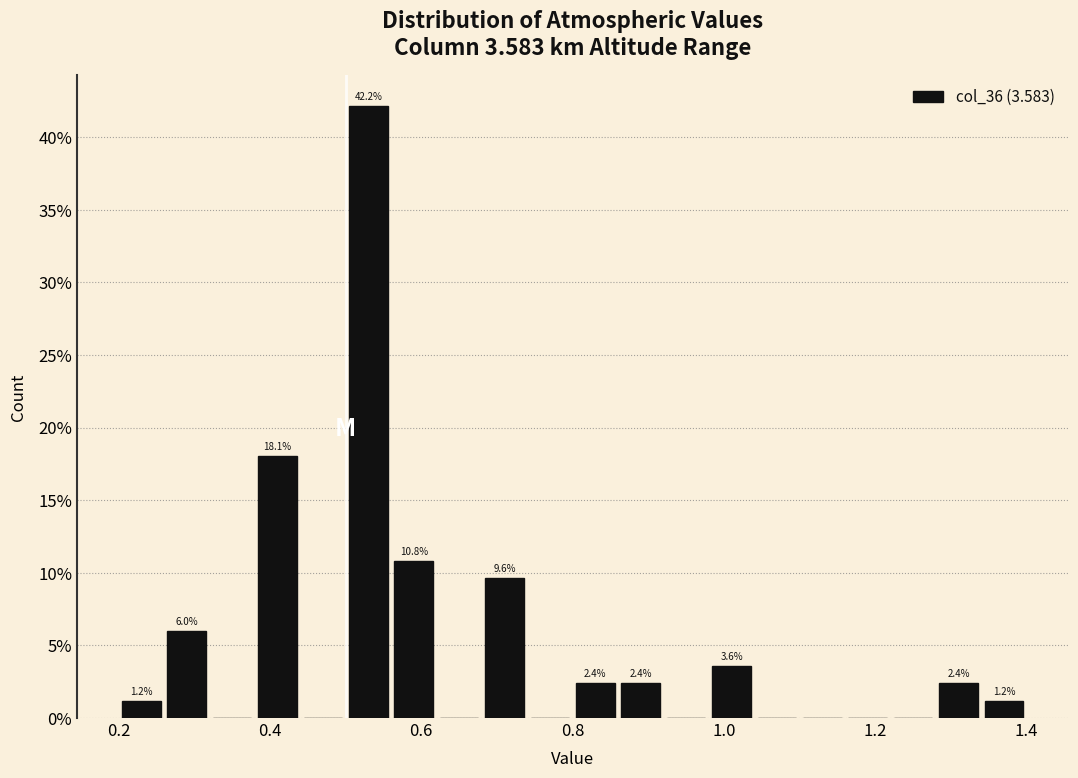

Around what value on the x-axis is the tallest bar? Give the approximate position of its centre, as read against the axis.

0.54